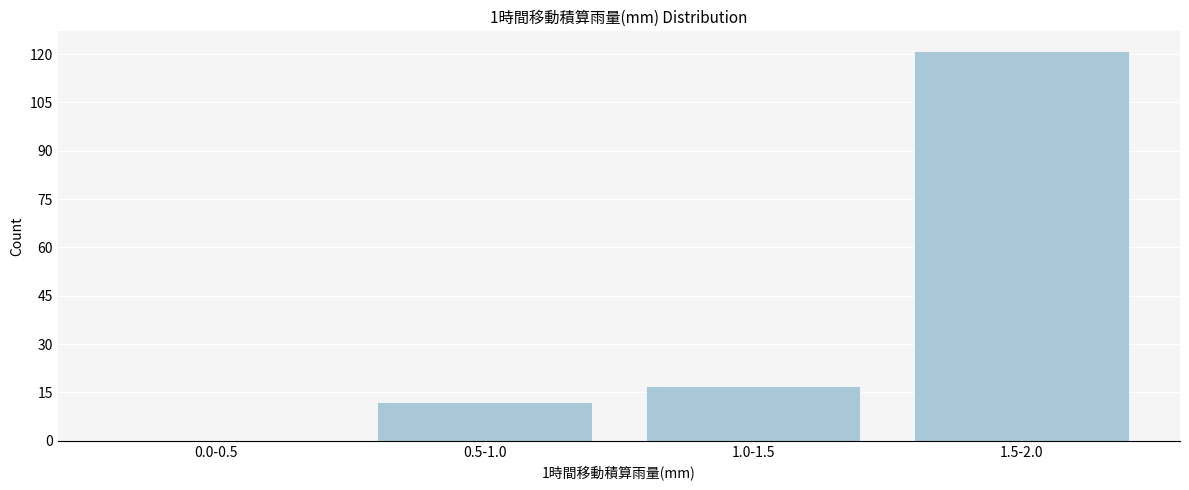

Reading left to right, list all the values displayed in this chart.

0.0-0.5=0	0.5-1.0=12	1.0-1.5=17	1.5-2.0=121